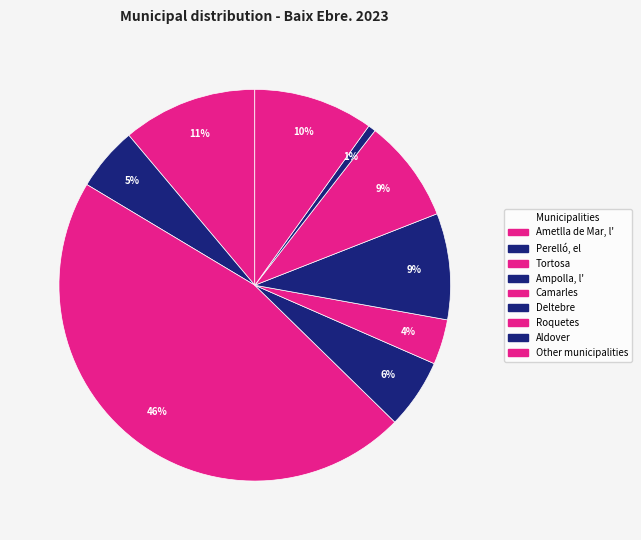

How many slices are in this pie chart?

9